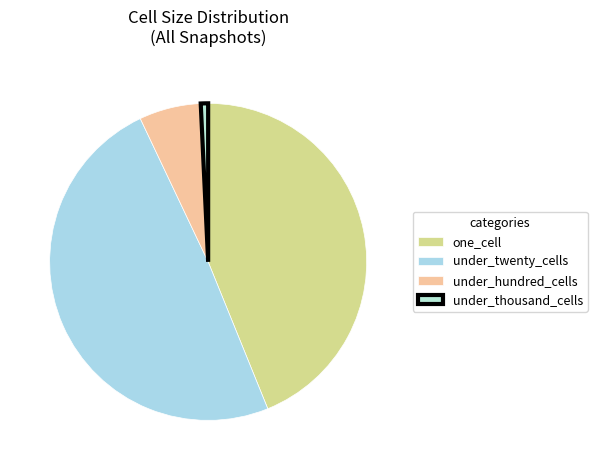

Rank the categories by value from highest to lowest.

under_twenty_cells, one_cell, under_hundred_cells, under_thousand_cells